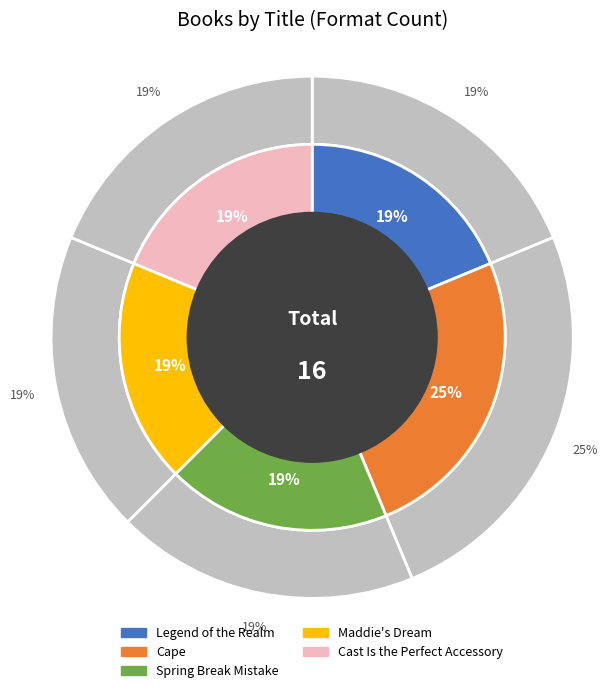

How many segments does this pie chart have?

5